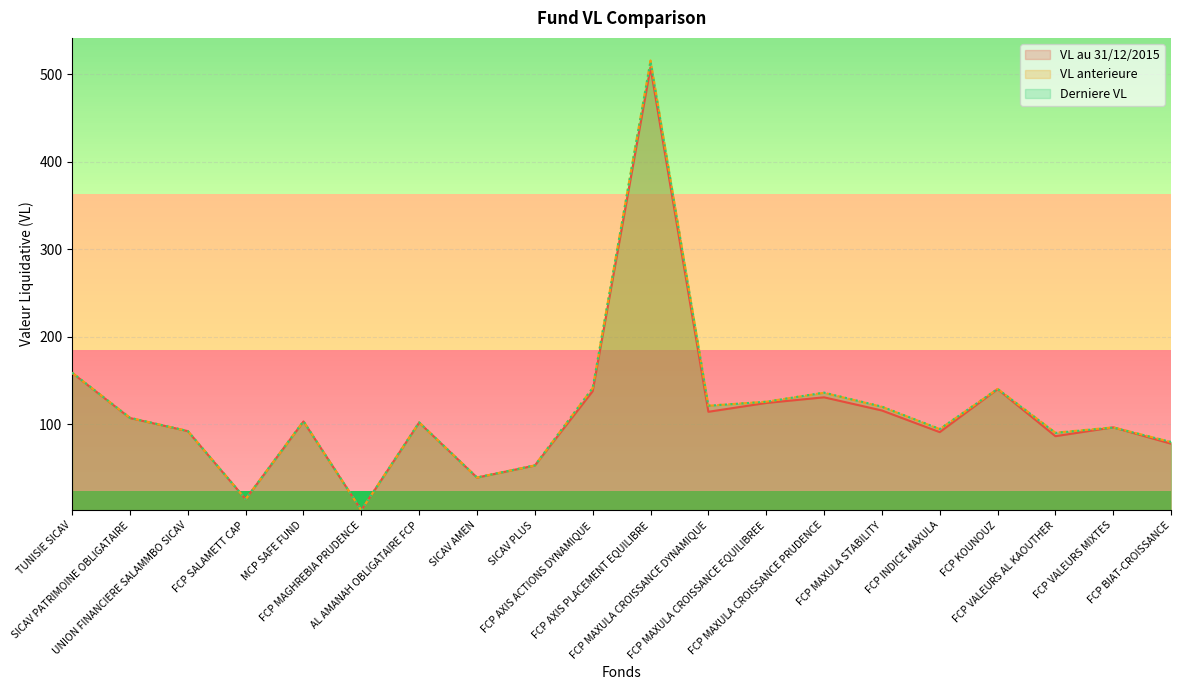

Which series has the largest total across all categories?

VL anterieure